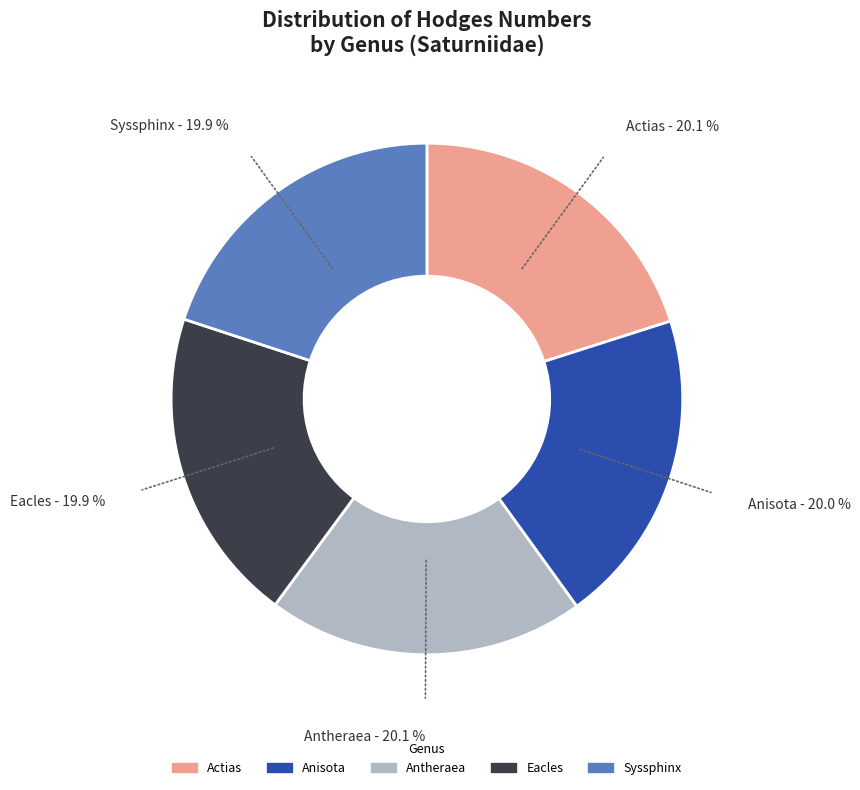

What is the ratio of the value at Anisota to the value at Actias?

1.0